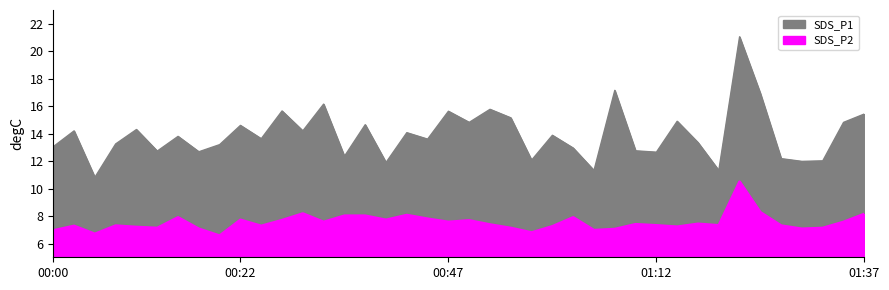

True or false: SDS_P2 and SDS_P1 cross at least once.

False